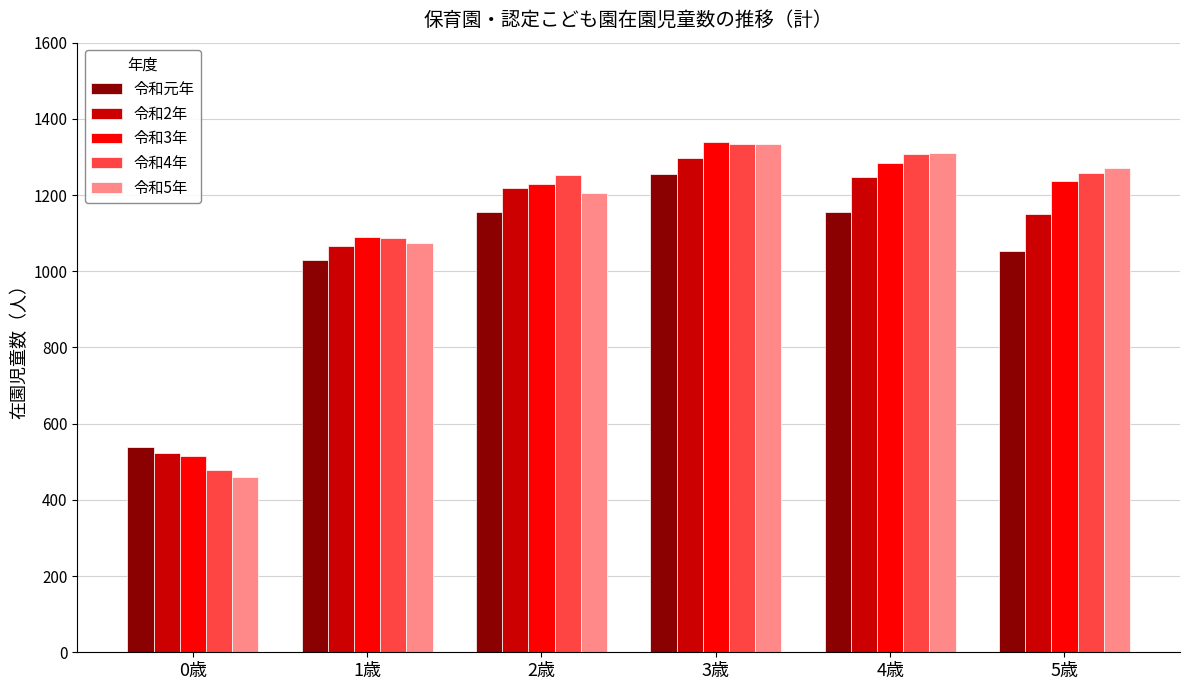

The value of 令和元年 at 1歳 is 1473. True or false?

False